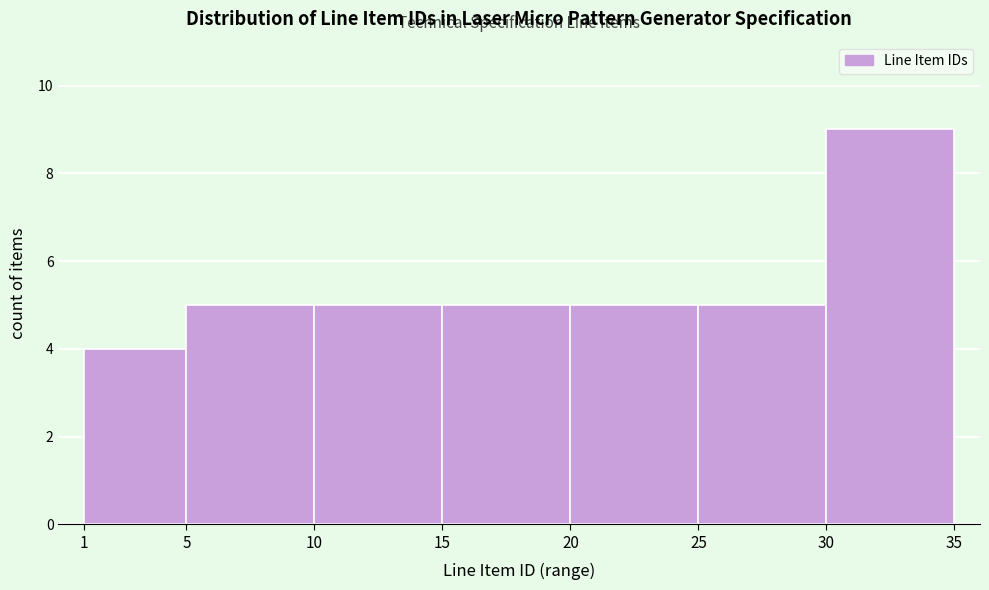

Reading left to right, list every bar in this chart as the range it spans on the x-axis followed by its height. The values are not printed on the chart, so give them approximately, as read against the axis.

1 to 5: 4
5 to 10: 5
10 to 15: 5
15 to 20: 5
20 to 25: 5
25 to 30: 5
30 to 35: 9